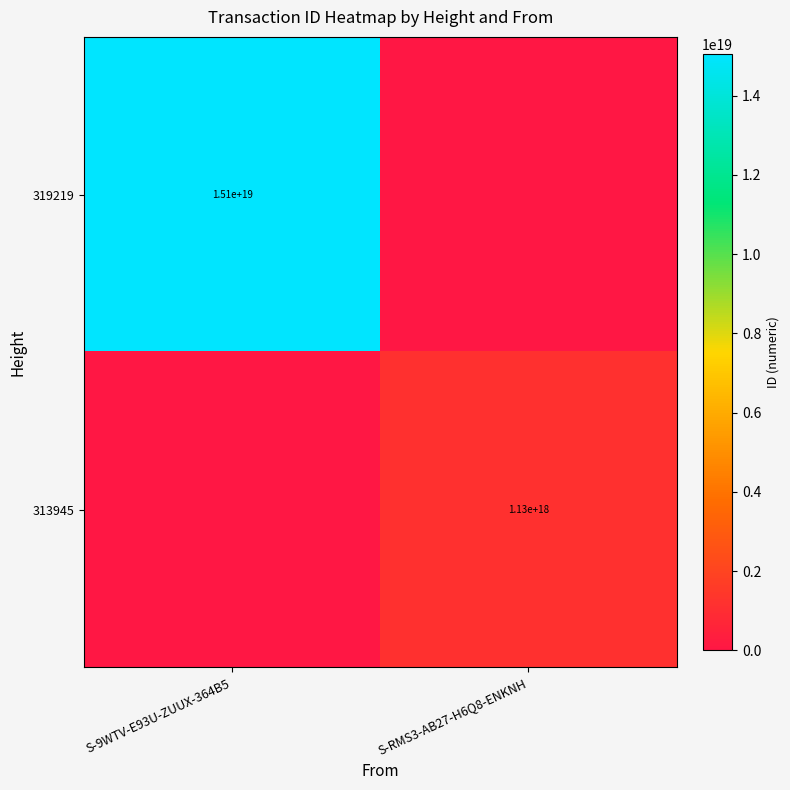

Is it true that 313945 equals 1130000000000000000 at S-RMS3-AB27-H6Q8-ENKNH?

True